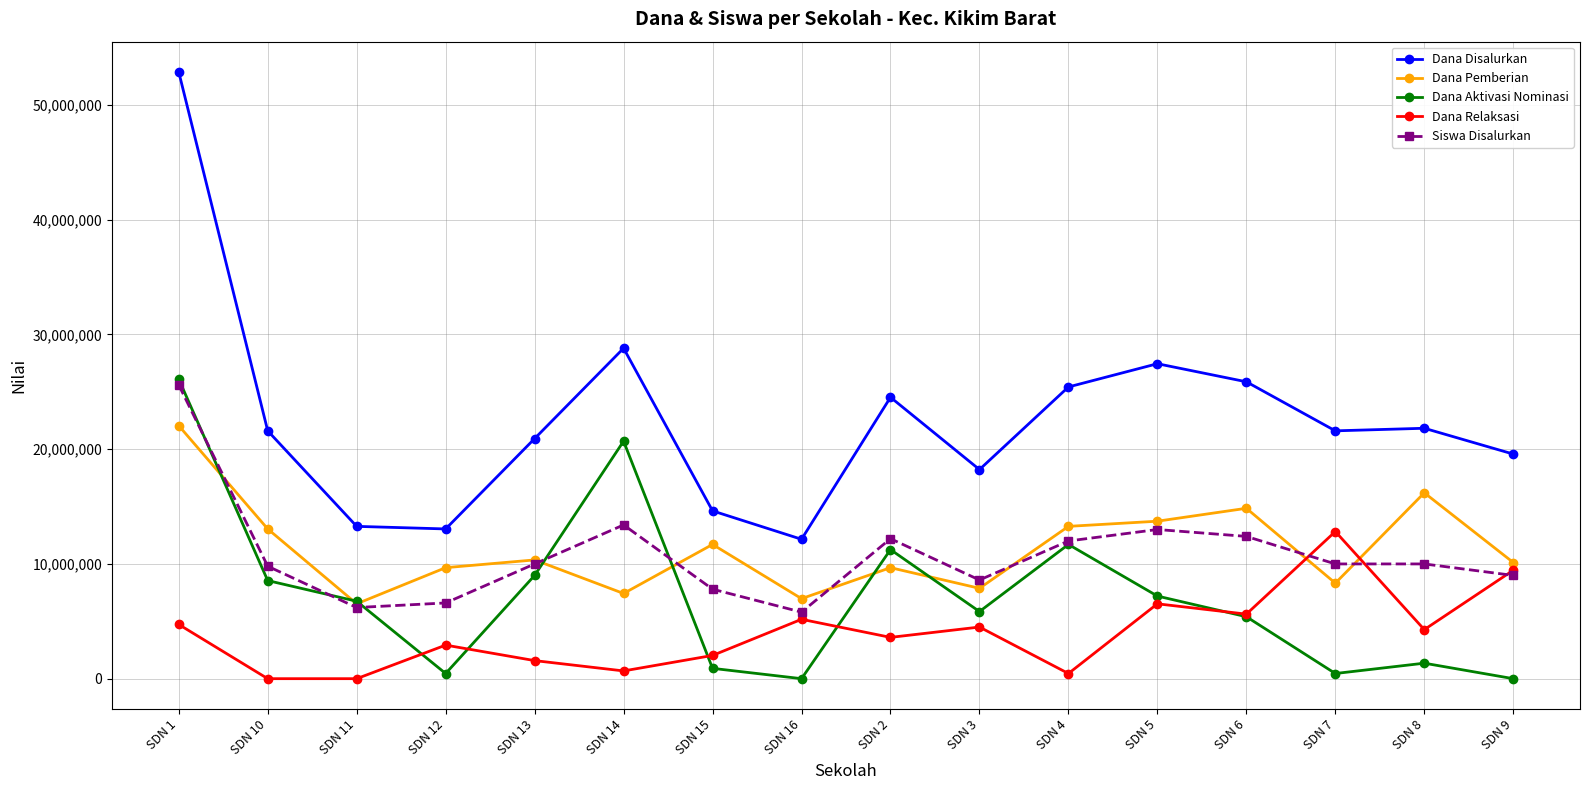

What is the sum of all Dana Aktivasi Nominasi values?

115650000